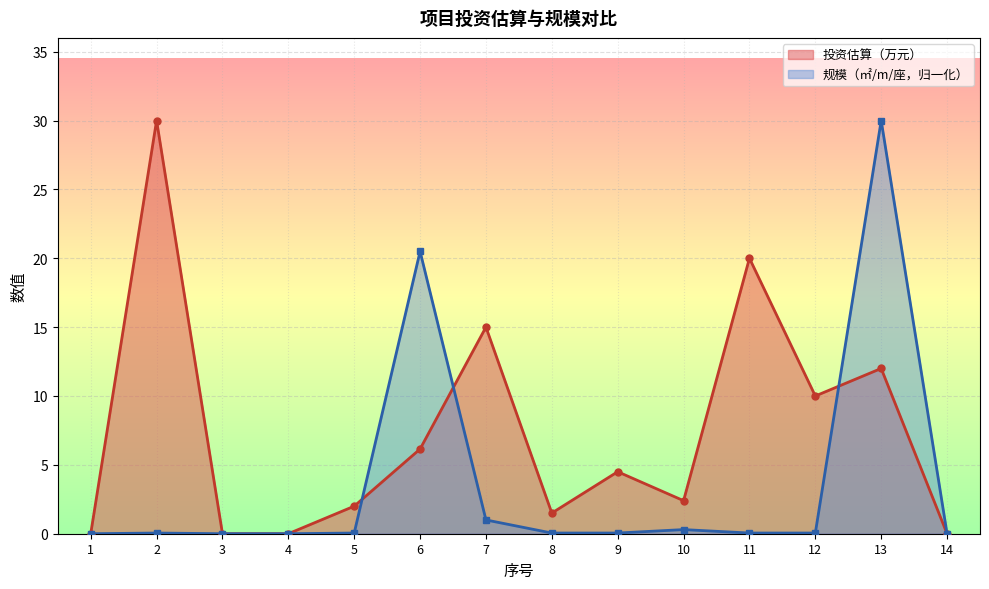

At which category is the sum across all series the highest?

13